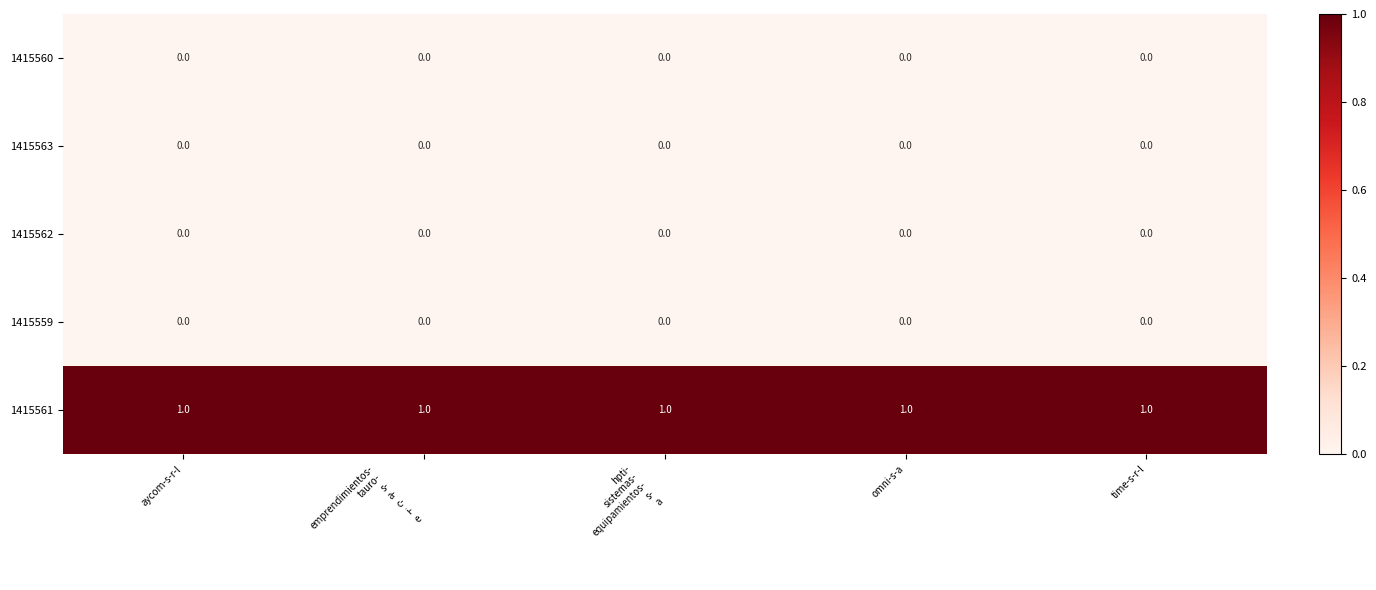

True or false: 1415563 has a value of 0 at aycom-s-r-l.

True